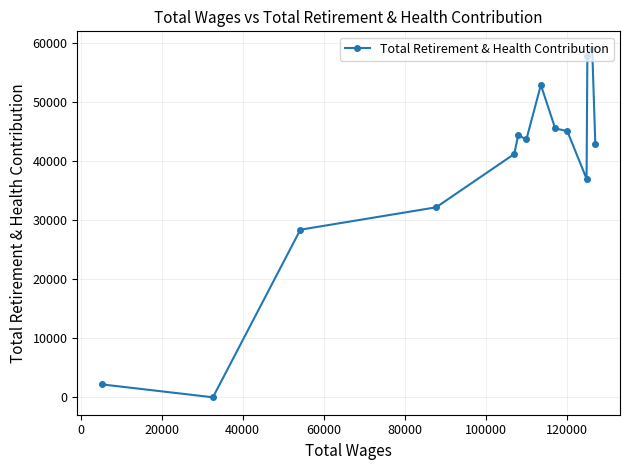

What is the average value?

37991